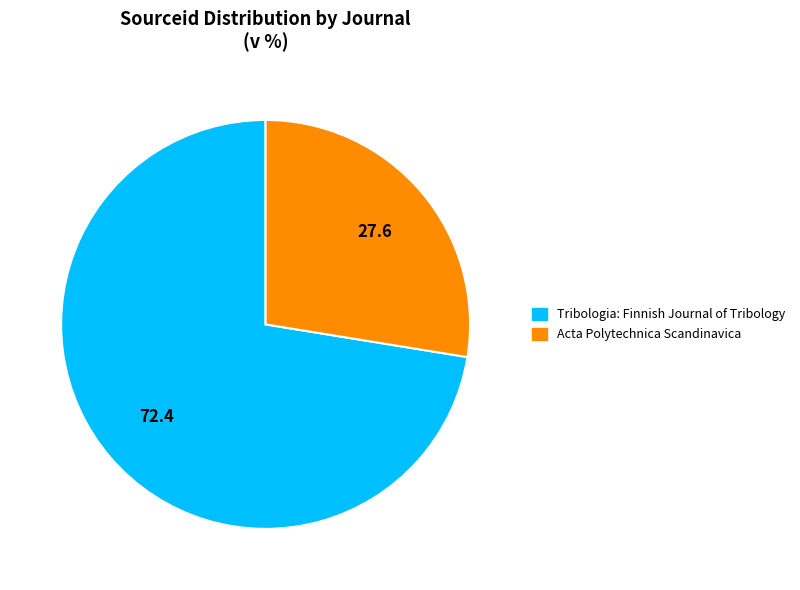

Which slice is the smallest?

Acta Polytechnica Scandinavica